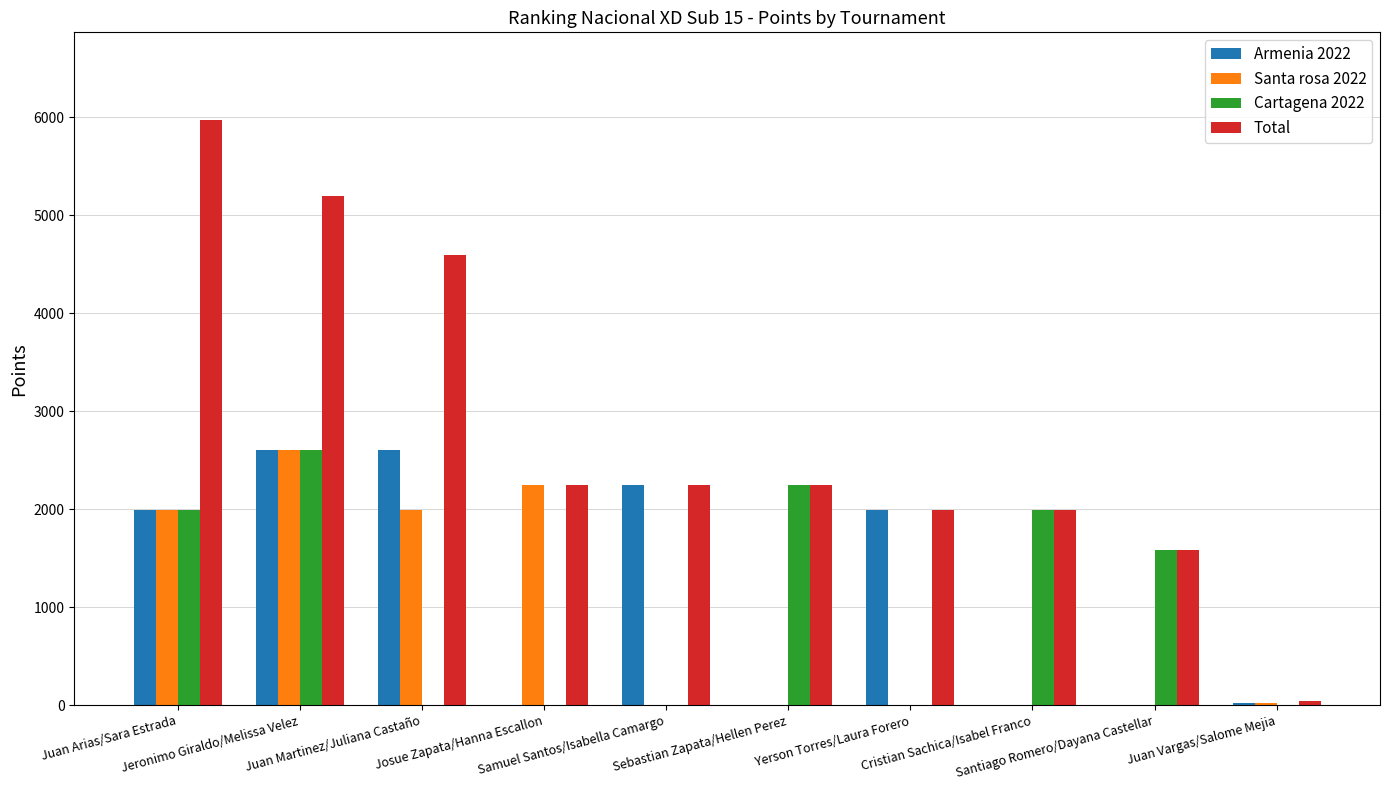

Which series has the largest total across all categories?

Total